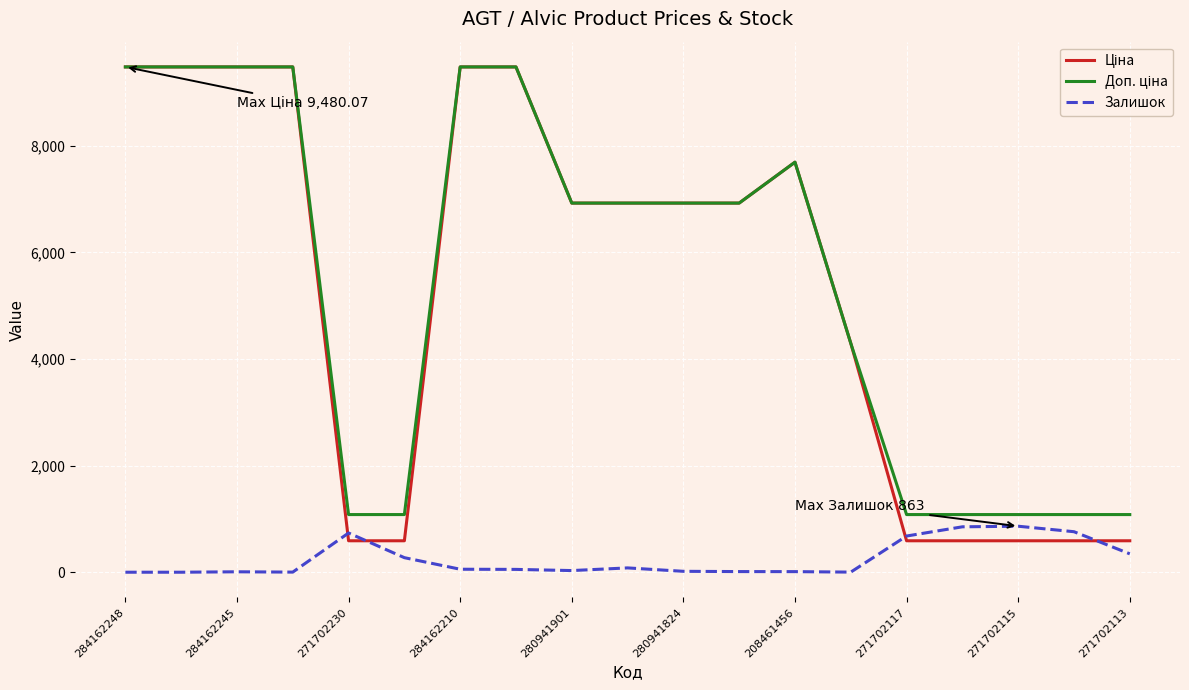

What is the maximum value shown in the chart?

9480.1